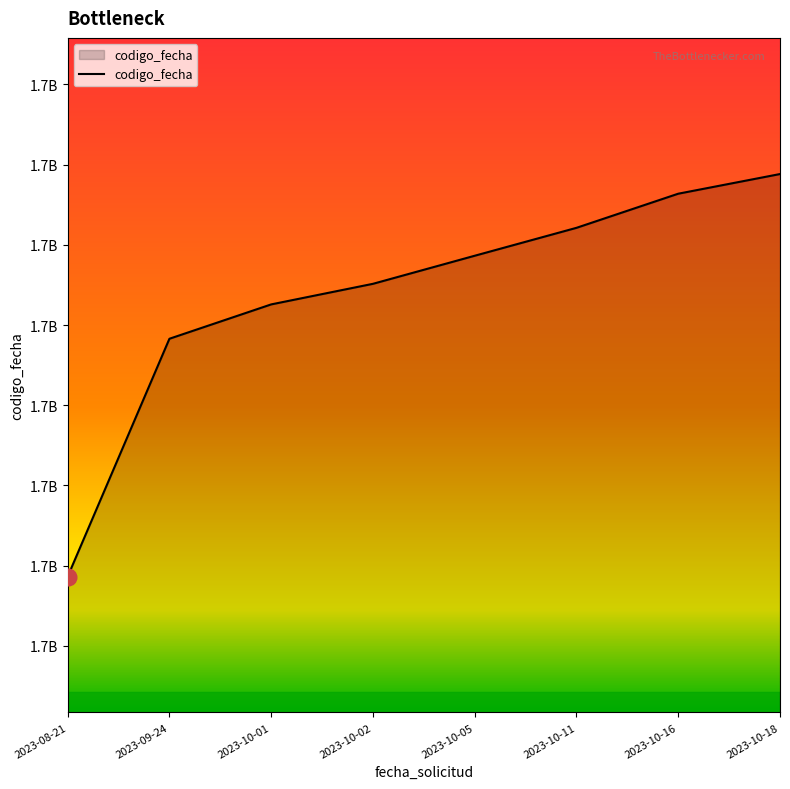

Which has a higher value, 2023-10-16 or 2023-10-01?

2023-10-16